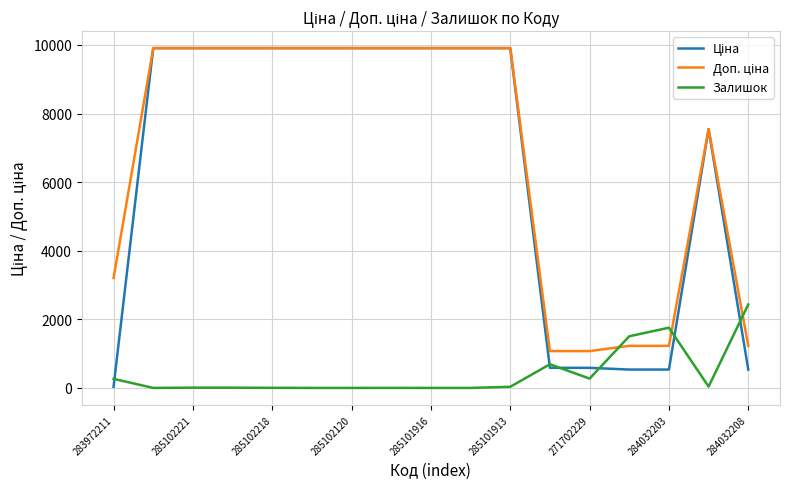

What is the maximum value shown in the chart?

9908.5